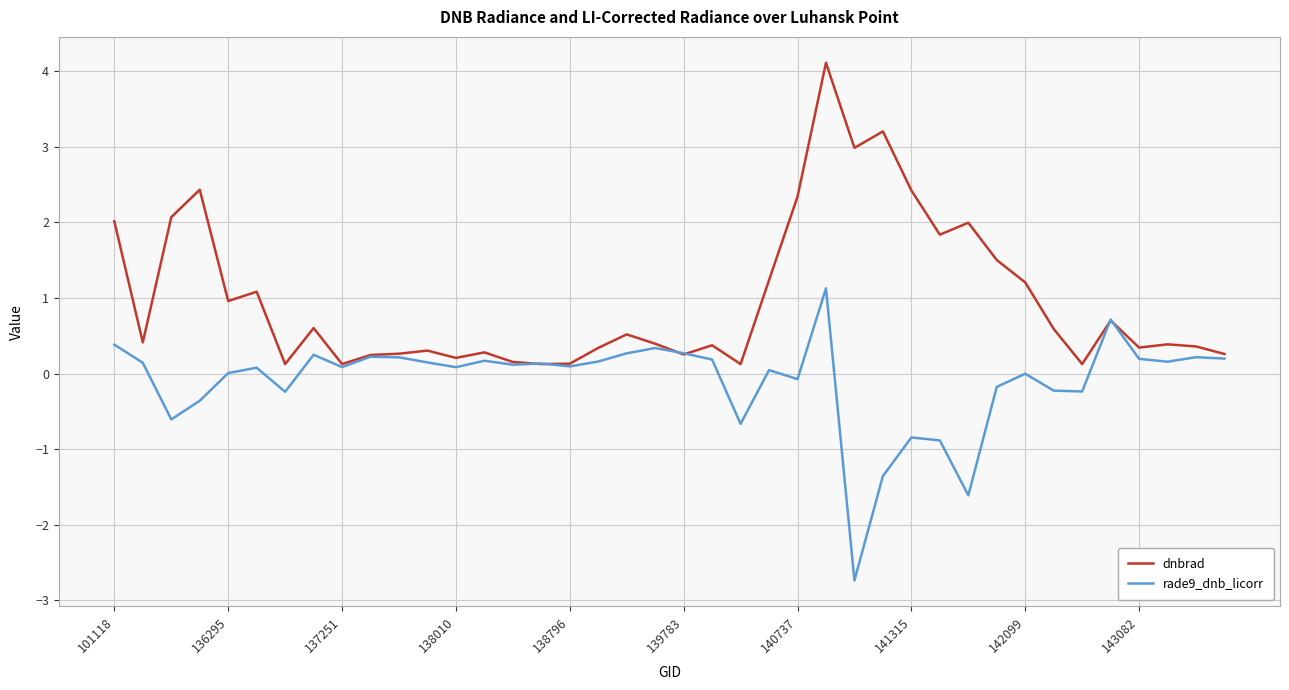

What is the lowest value of the rade9_dnb_licorr series?

-2.7